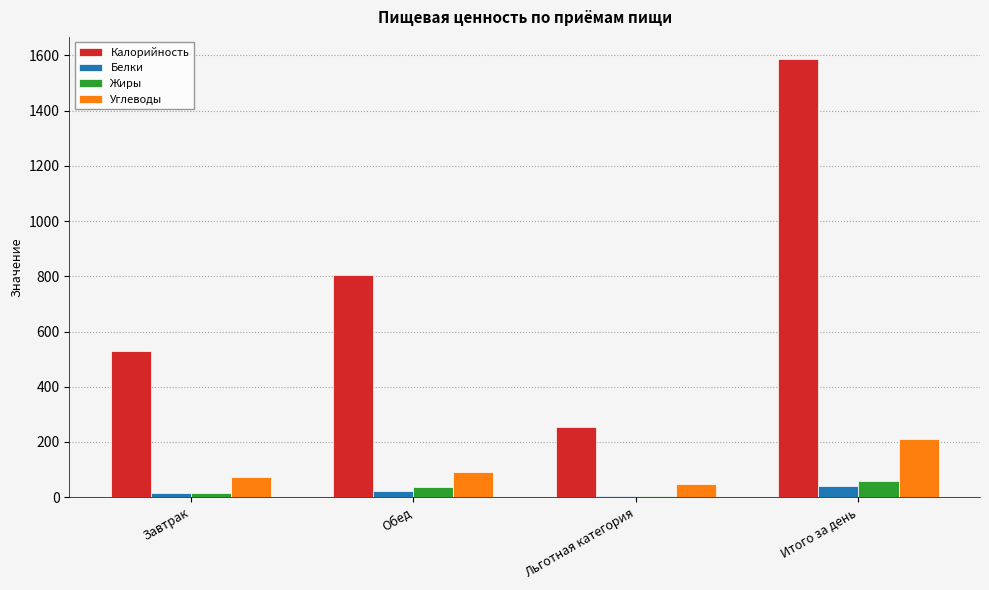

At which label is Калорийность closest to 921?

Обед